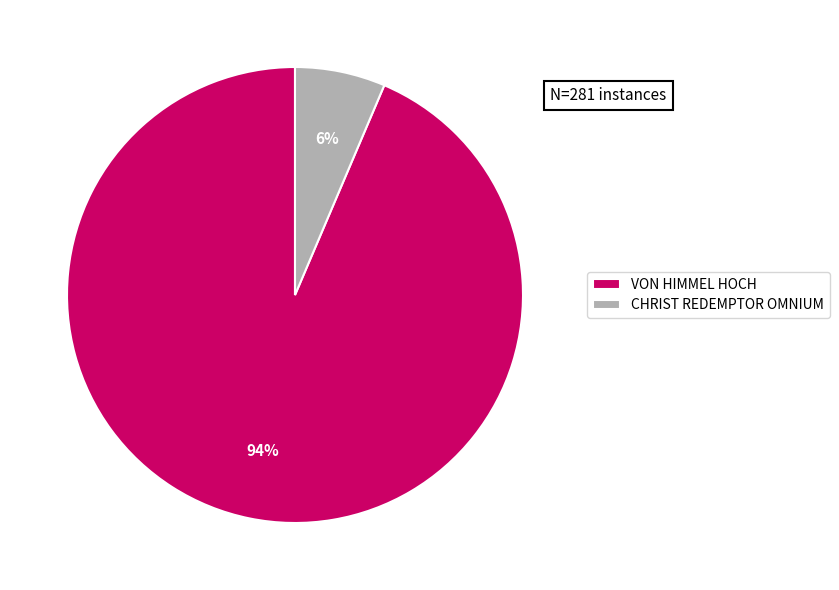

To the nearest percent, what is the average slice percentage?

50%